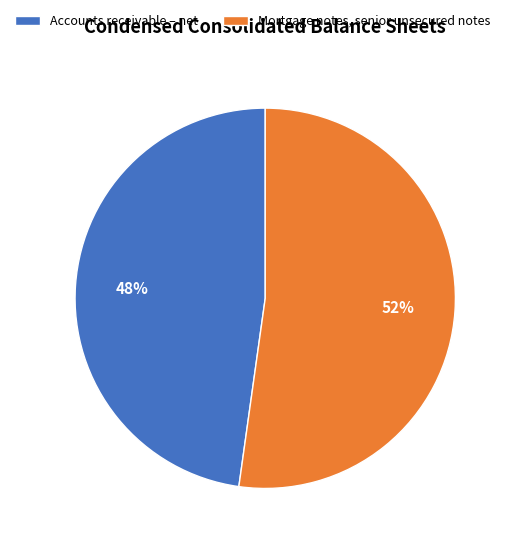

What is the majority slice?

Mortgage notes, senior unsecured notes